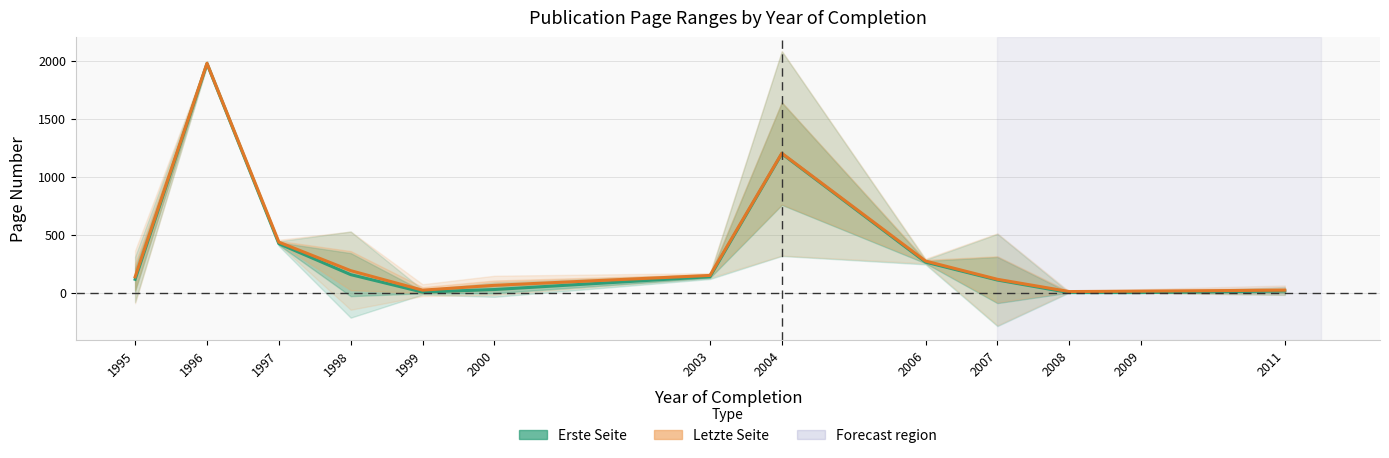

Reading right to left, transcribe all the data shown in this chart.

Erste Seite: 15.0	1.0	1.0	109.4	264.0	1198.0	138.0	27.5	5.3	156.0	423.0	1974.0	115.5
Letzte Seite: 22.0	13.7	10.0	115.8	273.0	1202.0	149.0	63.8	22.1	190.2	436.0	1977.0	136.5